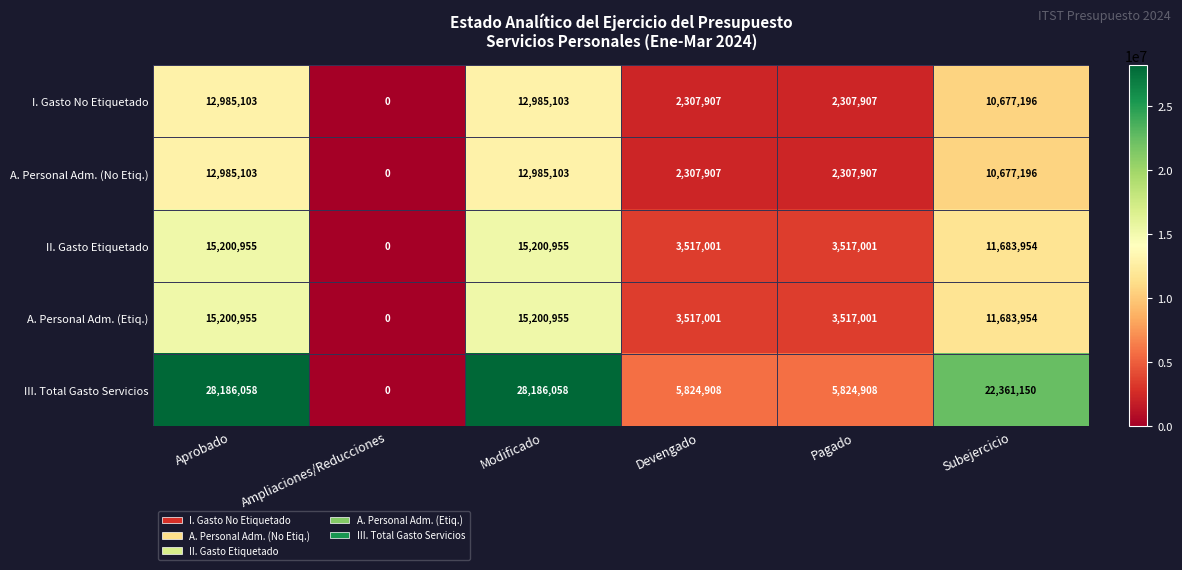

Which series has the largest total across all categories?

III. Total Gasto Servicios